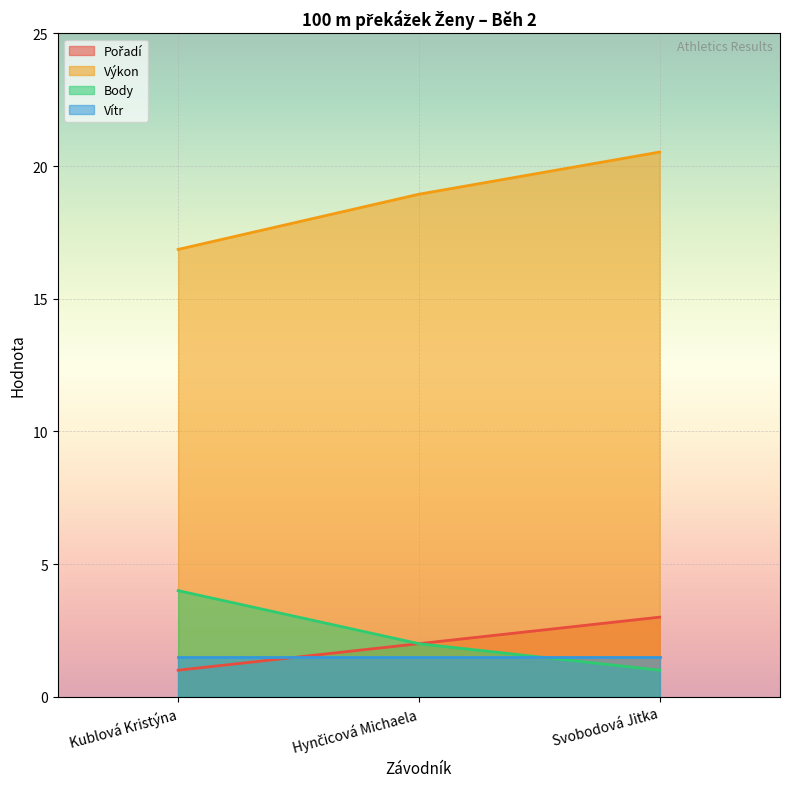

Is it true that Pořadí equals 1.0 at Svobodová Jitka?

False